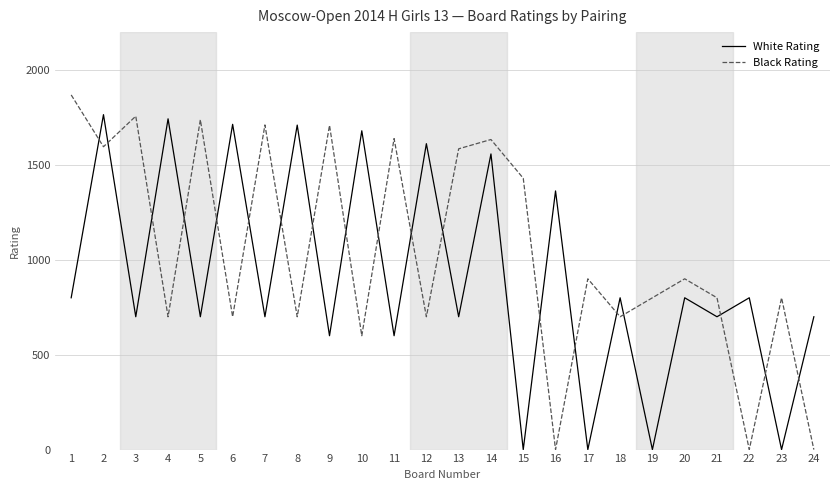

The Black Rating series shows 180 at 6. True or false?

False